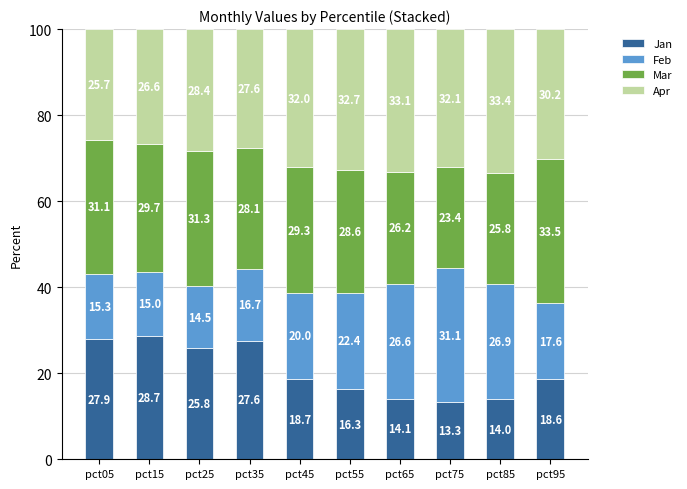

True or false: Jan has a value of 17.3 at pct25.

False